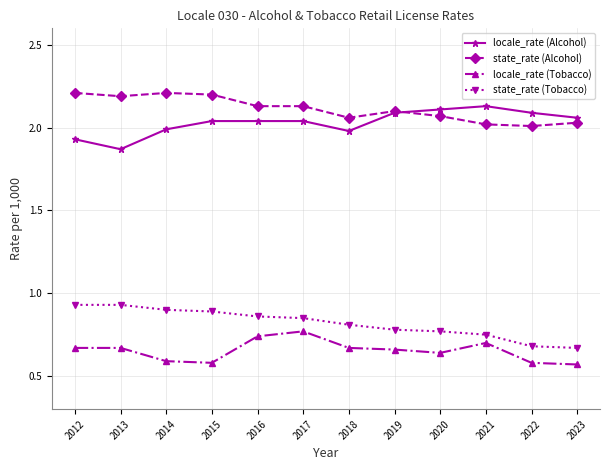

Is it true that locale_rate (Alcohol) equals 1.2 at 2019?

False